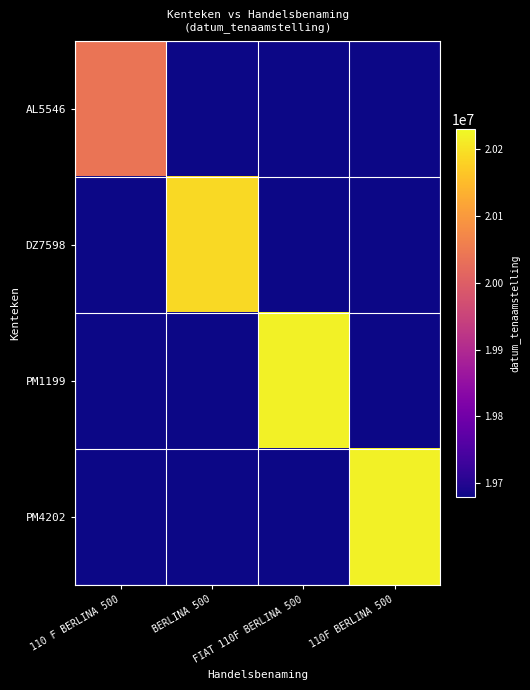

Rank the series at 110 F BERLINA 500 from lowest to highest value.

DZ7598, PM1199, PM4202, AL5546